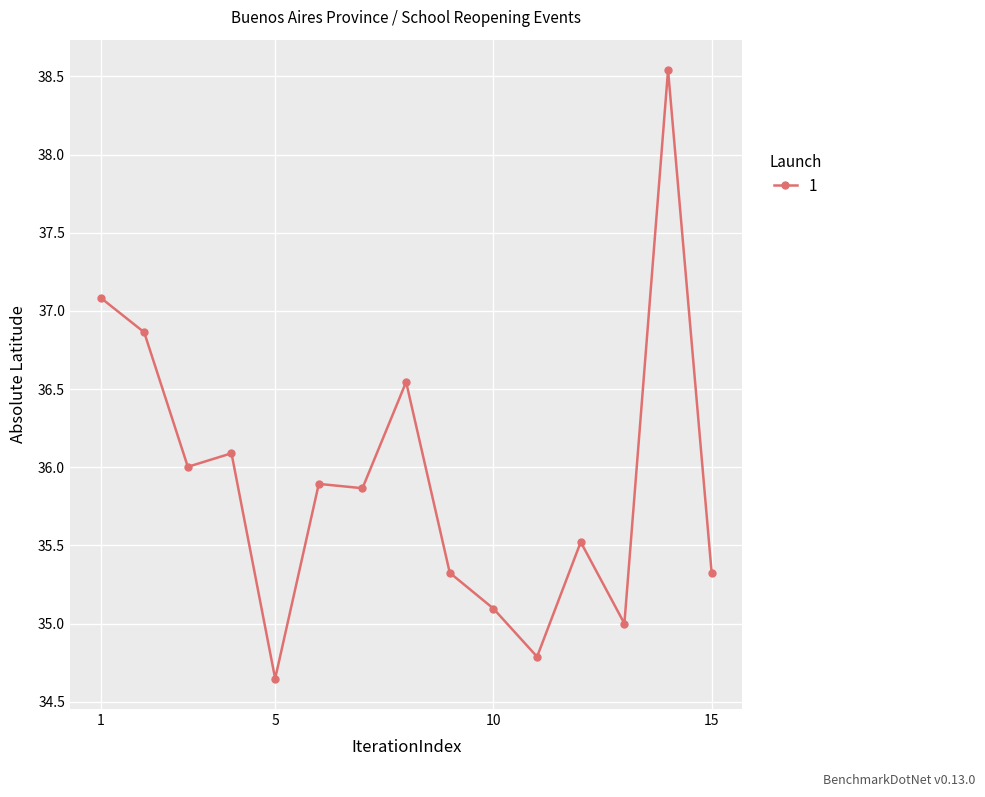

True or false: the data has more than 2 interior local peaks.

True